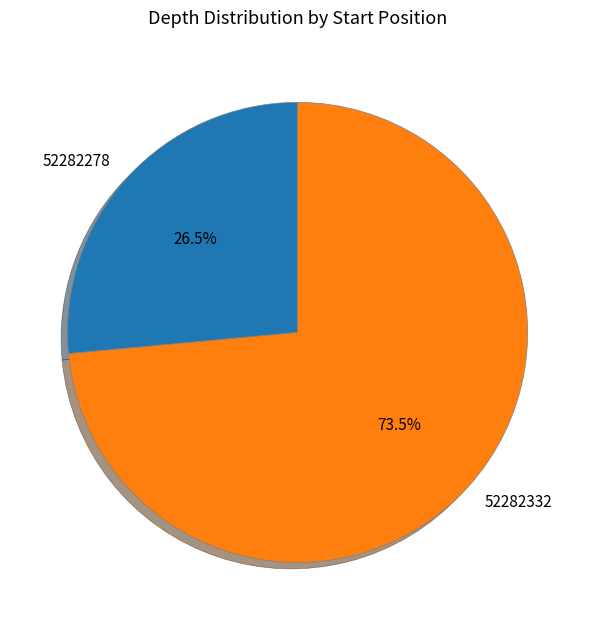

How many slices are in this pie chart?

2